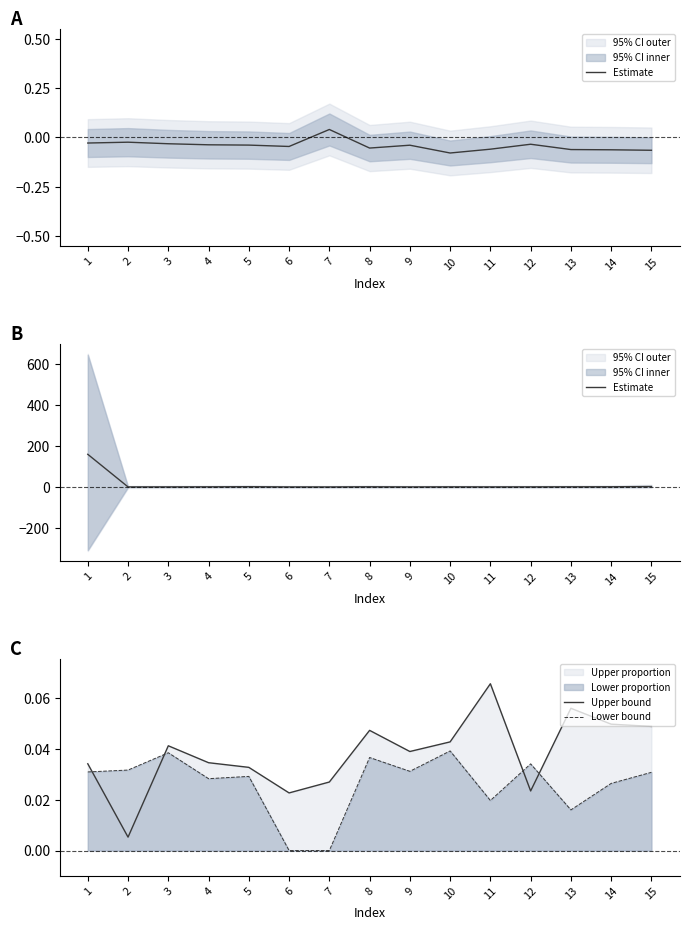

What is the average value of the Estimate series?

11.1